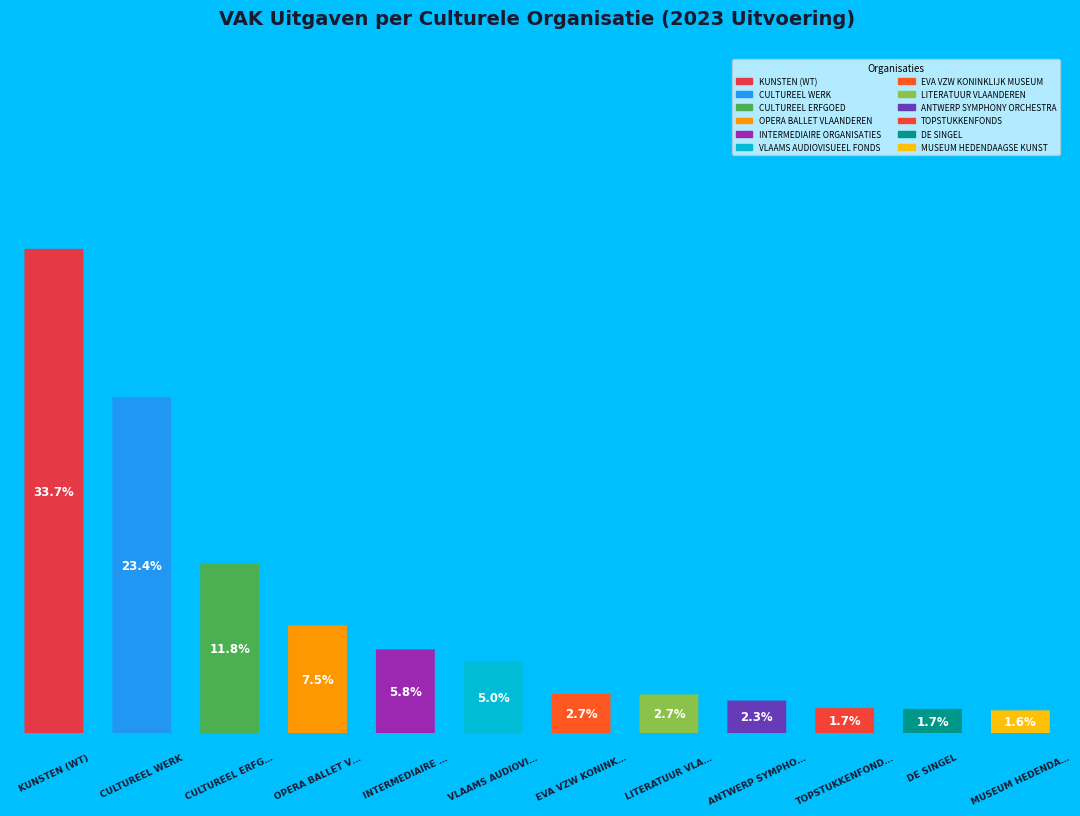

Is the sum of ANTWERP SYMPHONY ORCHESTRA and MUSEUM HEDENDAAGSE KUNST greater than half?

No